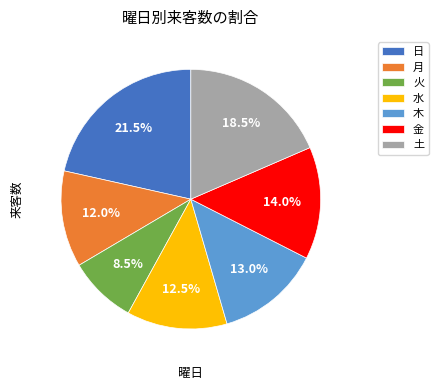

Do 金 and 水 together represent more than half of the pie?

No